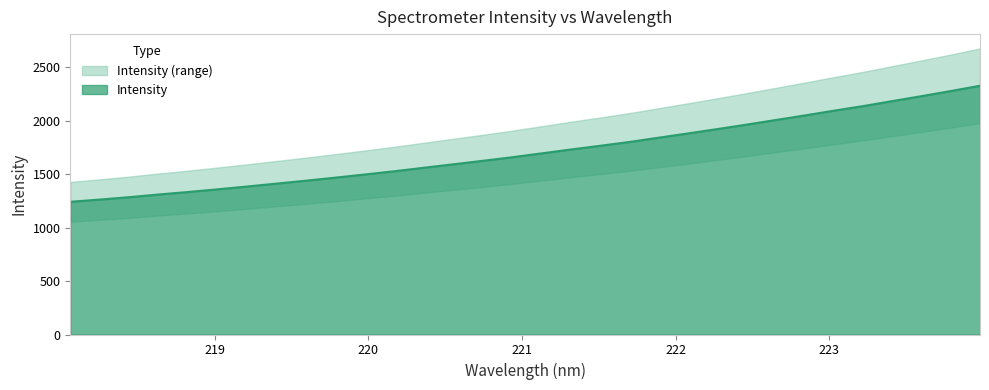

Reading left to right, what are all the values shown in this chart?

1241.8	1262.6	1284.9	1310.1	1333.1	1358.3	1384.4	1411.5	1438.7	1467.1	1496.6	1526.7	1559.2	1591.4	1623.8	1657.1	1693.1	1729.7	1764.4	1800.0	1840.0	1880.0	1920.8	1962.4	2005.8	2049.0	2093.7	2137.1	2183.7	2230.3	2278.0	2328.0